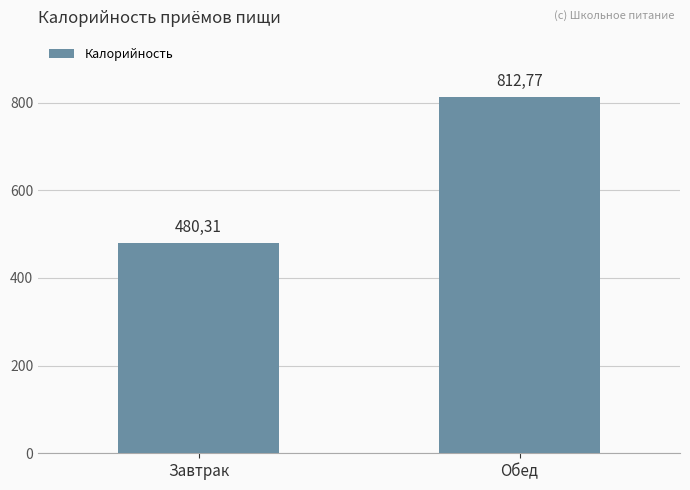

What is the label of the 1st bar from the right?

Обед